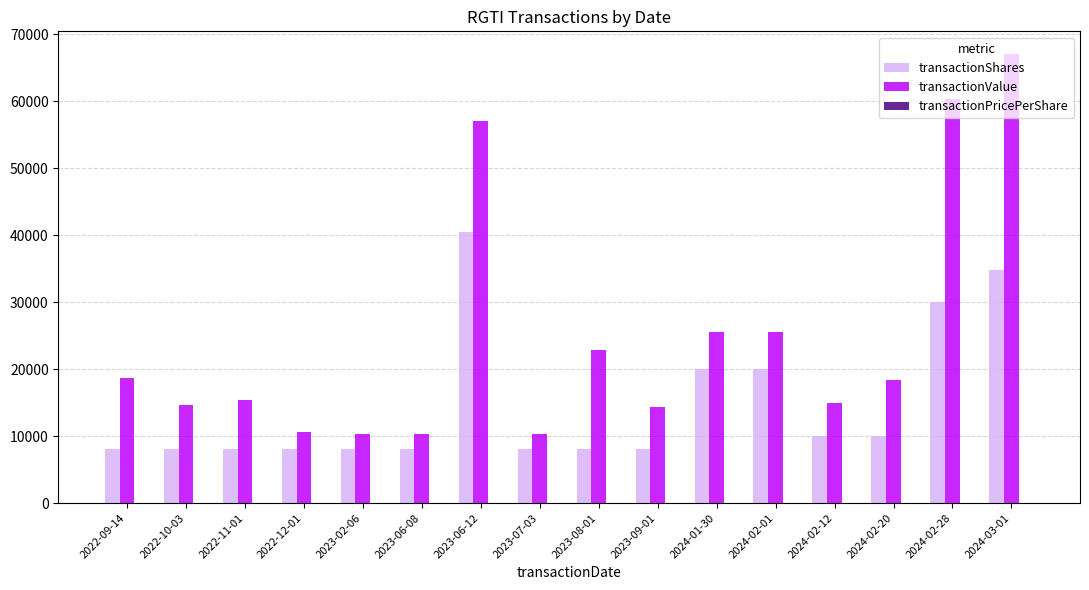

Which series has the largest total across all categories?

transactionValue